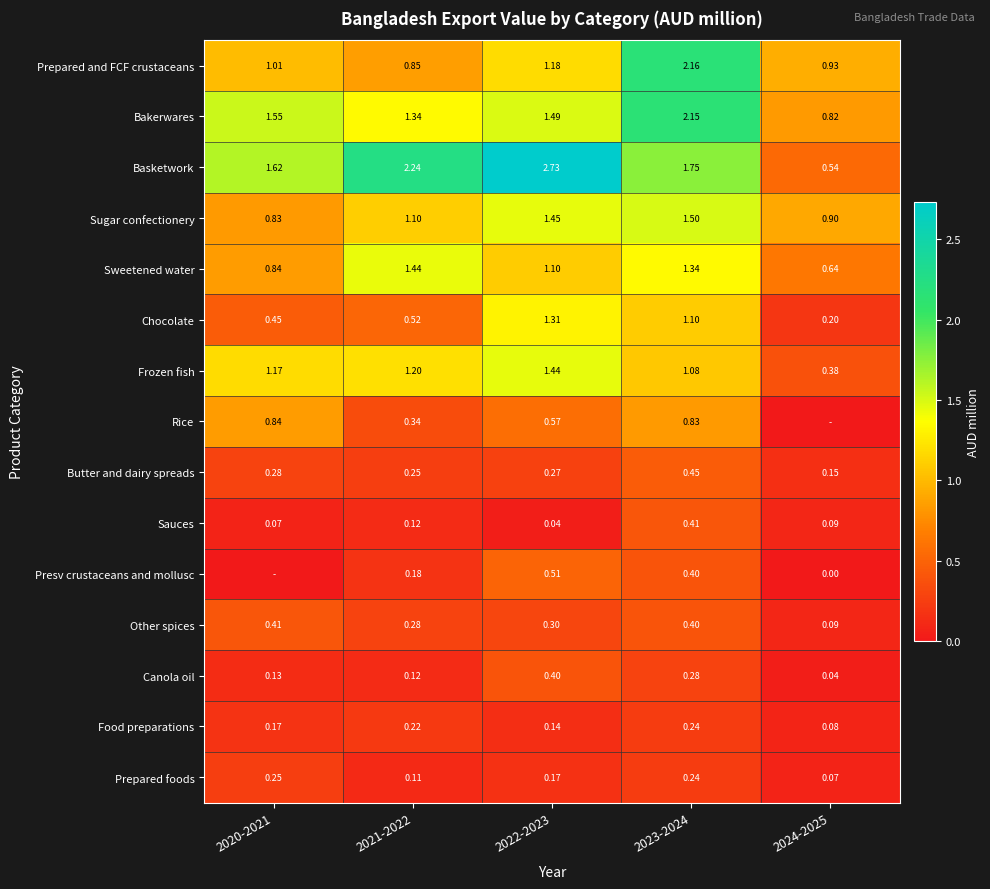

How many series are shown in this chart?

15